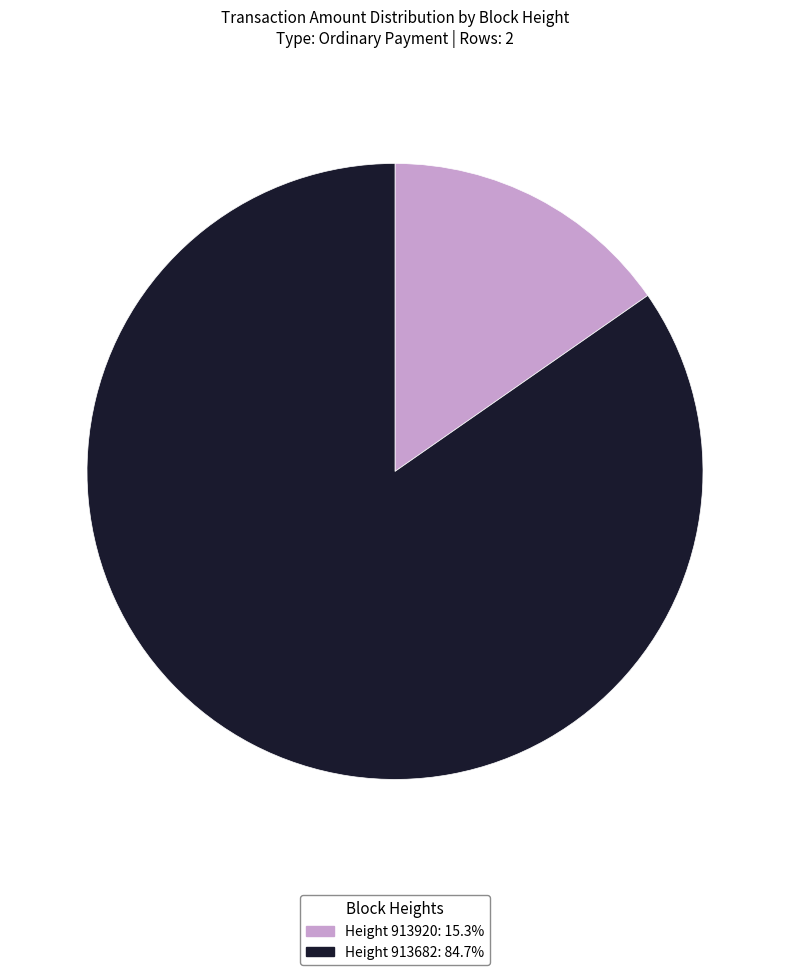

Is there a majority slice in this chart?

Yes